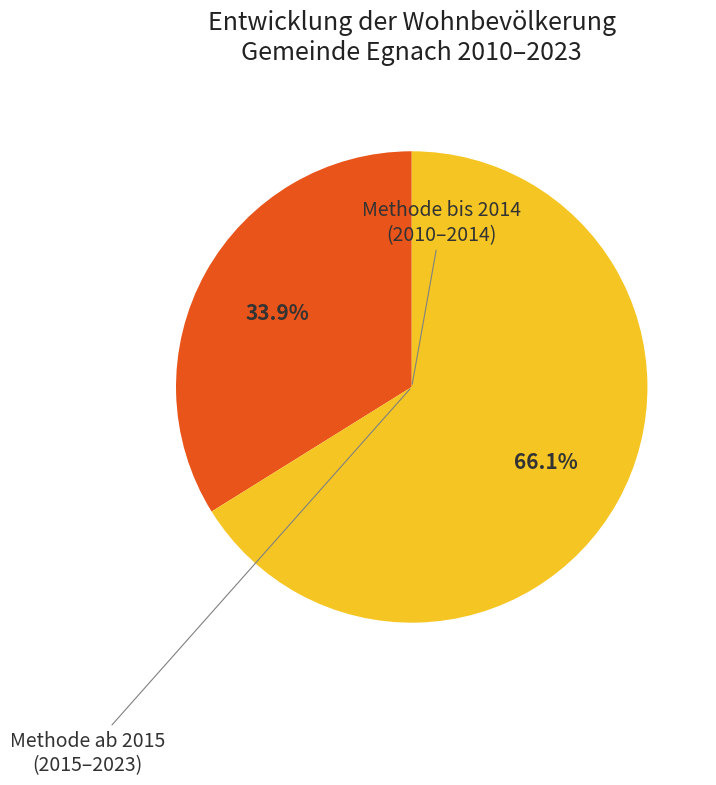

Count the number of slices in the pie.

2